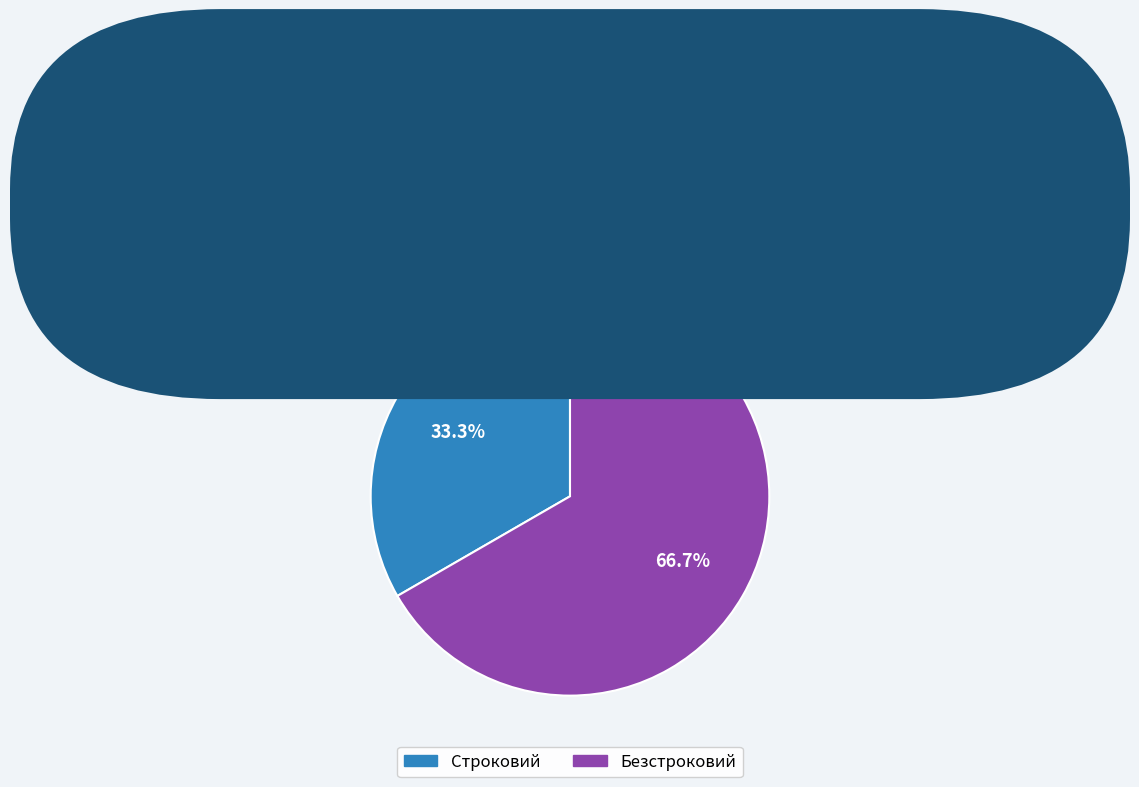

What percentage is NOT represented by Строковий?

66.7%